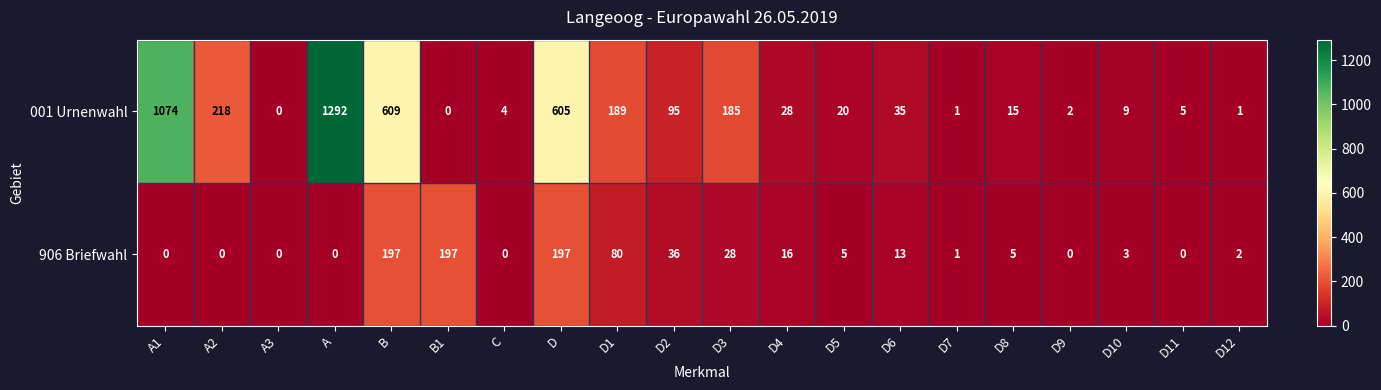

What is the difference between the maximum and minimum values in the 906 Briefwahl series?

197